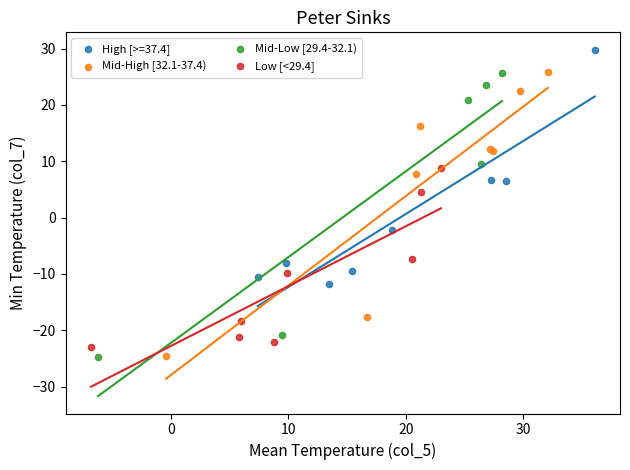

Which series reaches the maximum Y coordinate?

High [>=37.4]